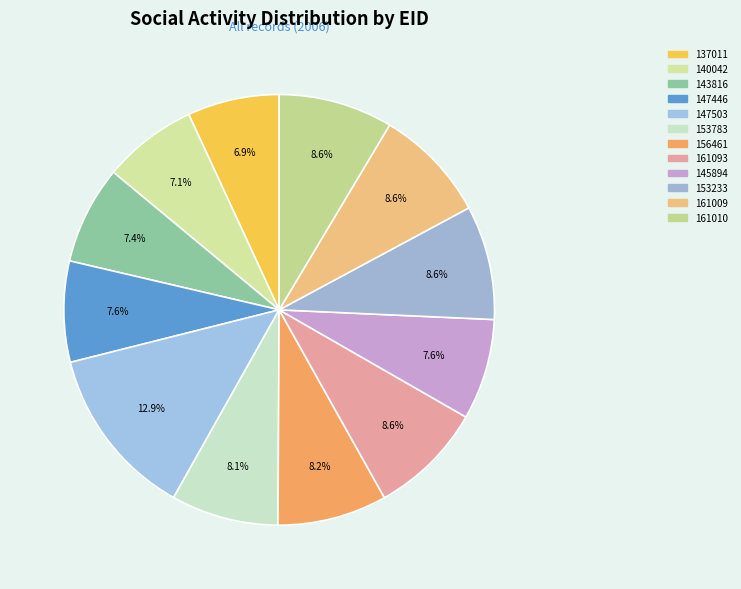

To the nearest percent, what is the combined percentage of 161093 and 137011?

15%